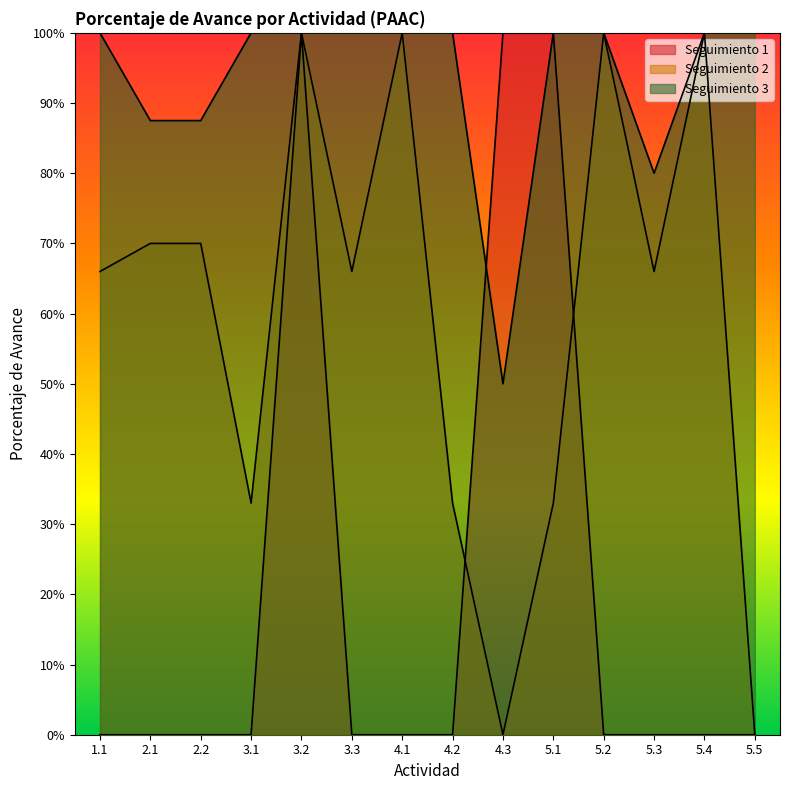

How many categories are shown in the chart?

14